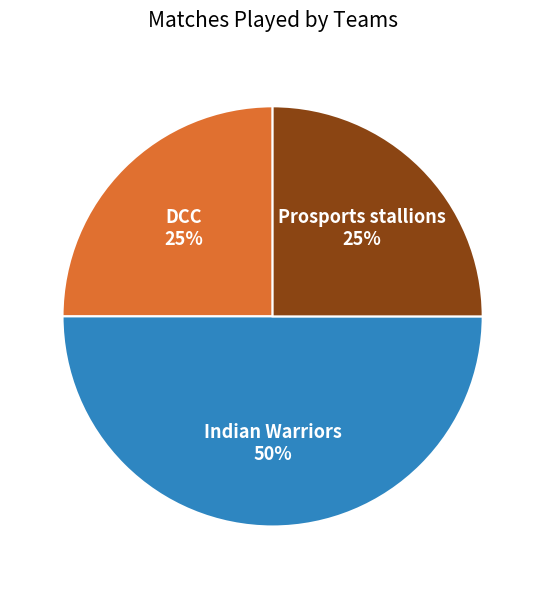

To the nearest percent, what is the average slice percentage?

33%